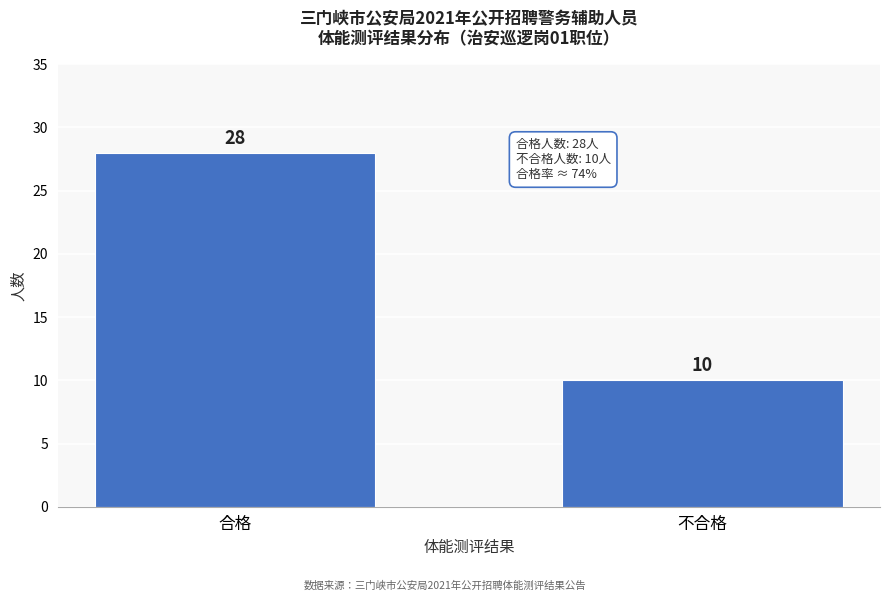

Reading right to left, list all the values displayed in this chart.

不合格=10	合格=28